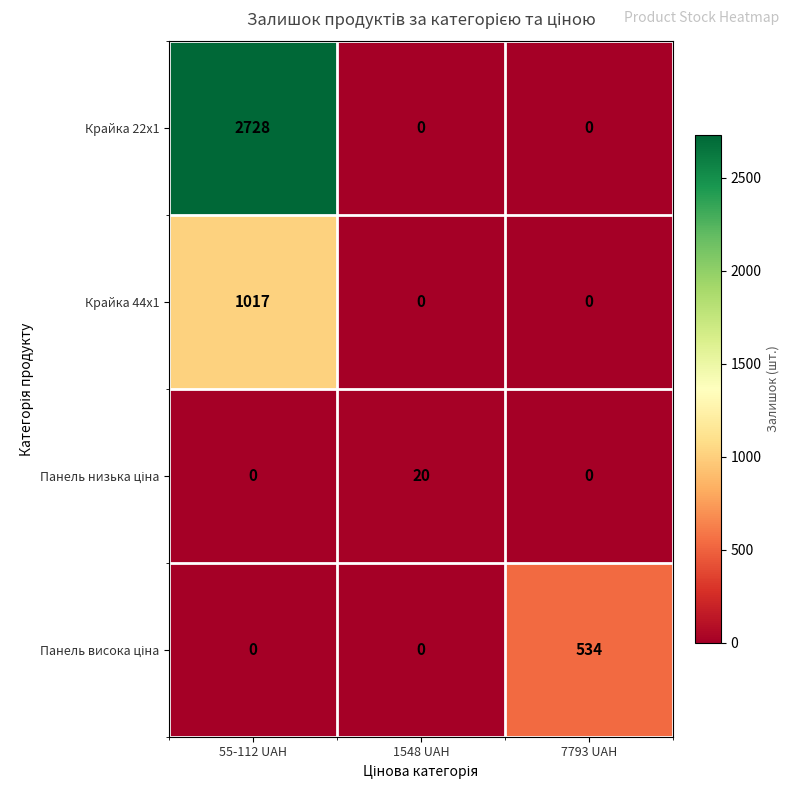

Which series has the widest spread of values?

Крайка 22x1